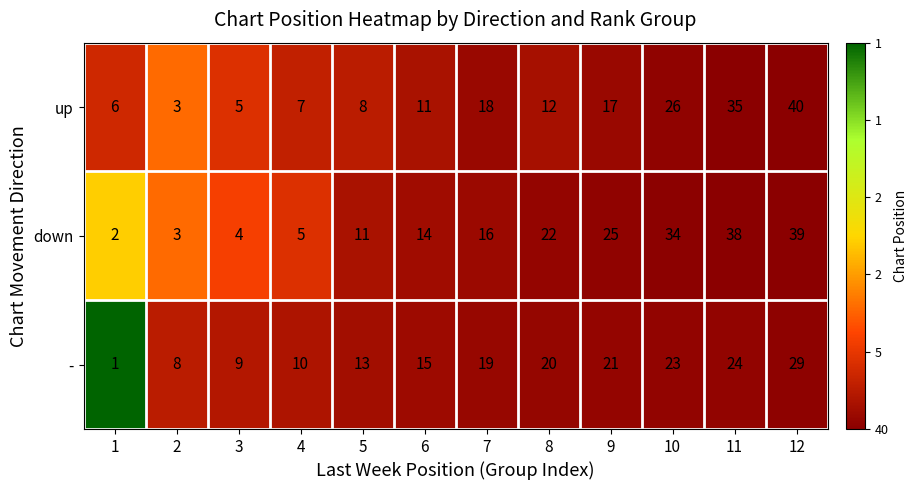

At which category is the sum across all series the highest?

12